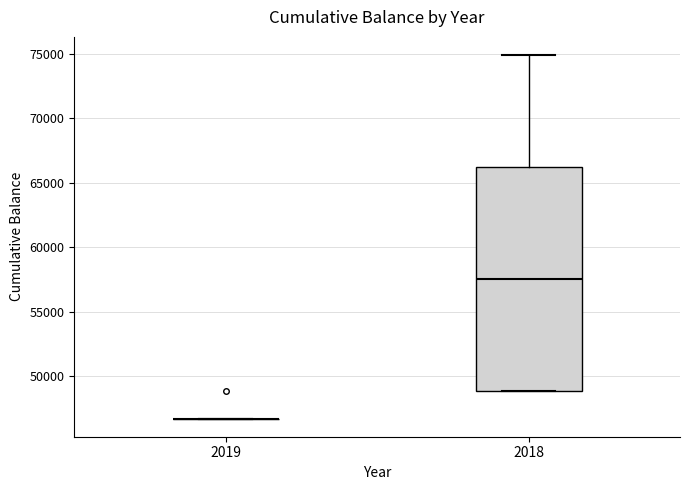

Which box is the tallest, from its lower edge to its upper edge?

2018